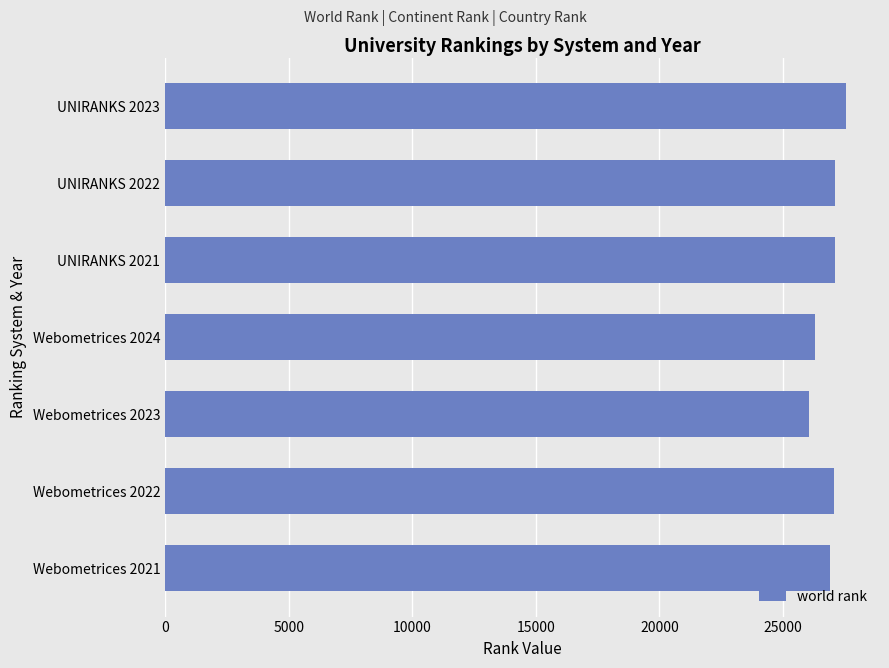

The chart shows a value of 26030 at Webometrices 2023. True or false?

True